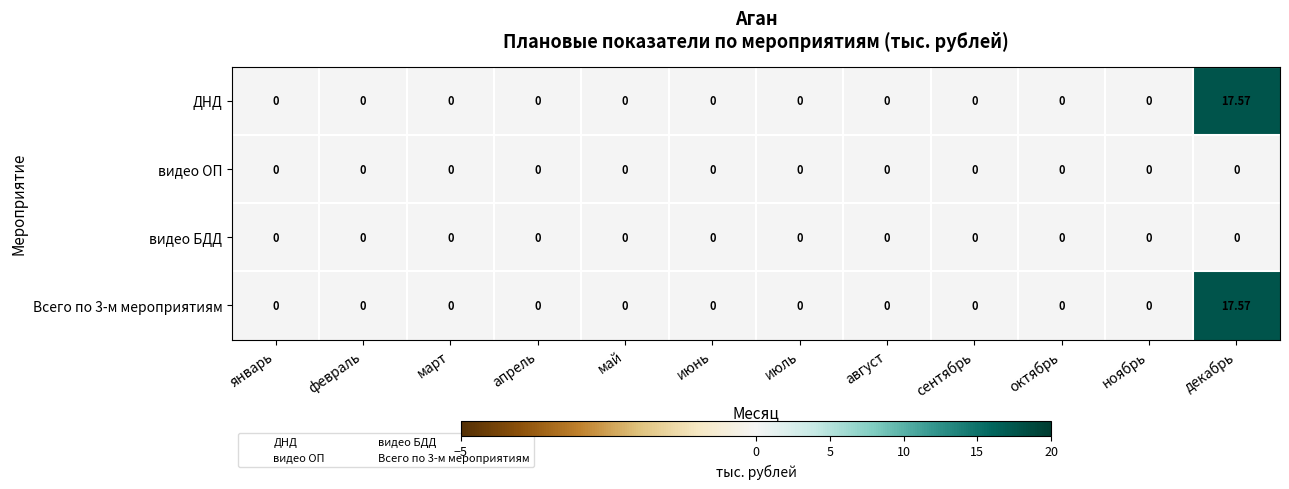

At which category does the chart reach its peak across all series?

декабрь